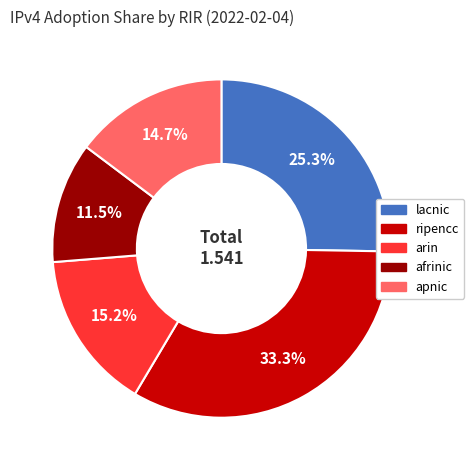

Is there a majority slice in this chart?

No